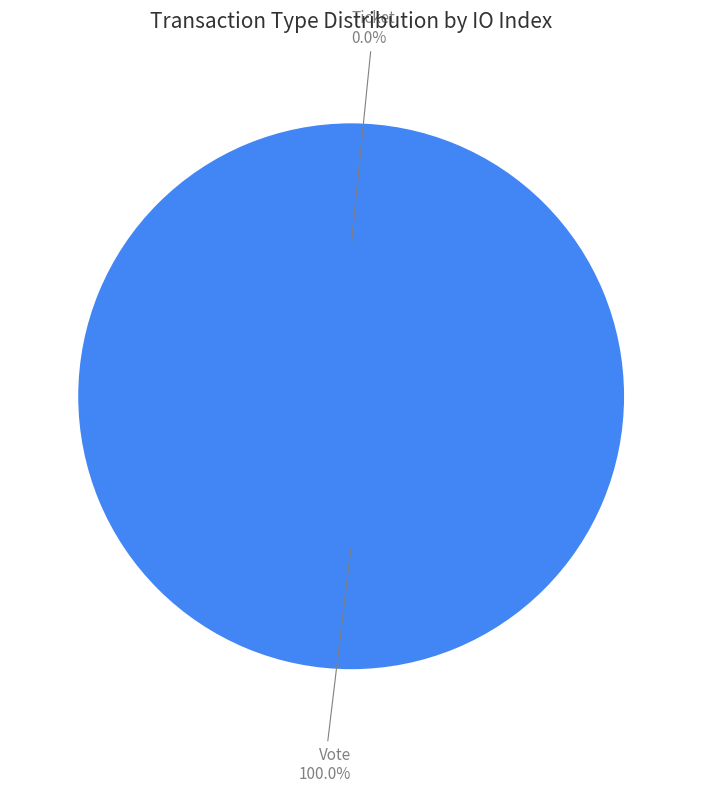

To the nearest percent, what is the difference between the largest and smallest slice percentages?

100%